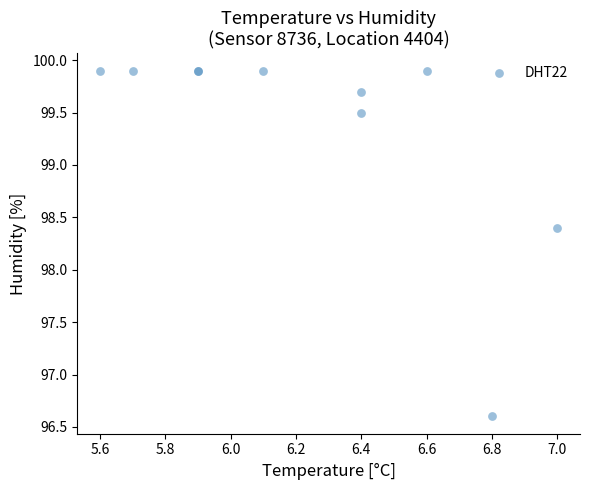

What Y value in the scatter plot is closest to 98?

98.4